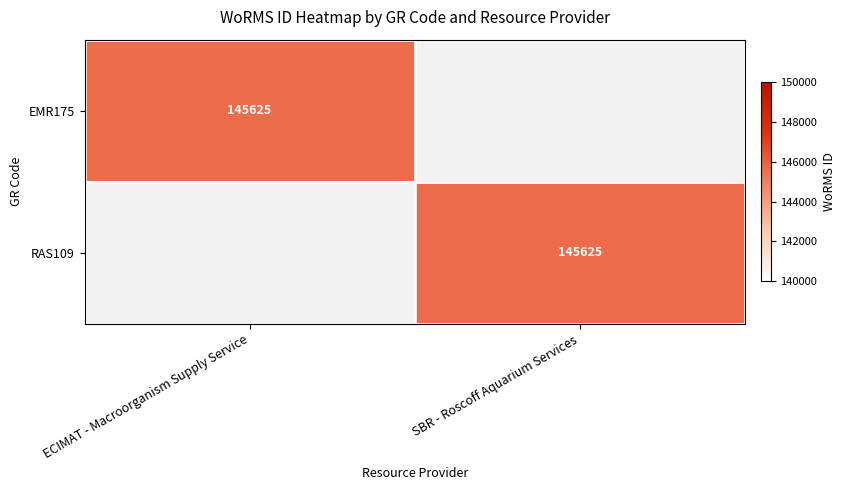

The RAS109 series shows 200573 at SBR - Roscoff Aquarium Services. True or false?

False